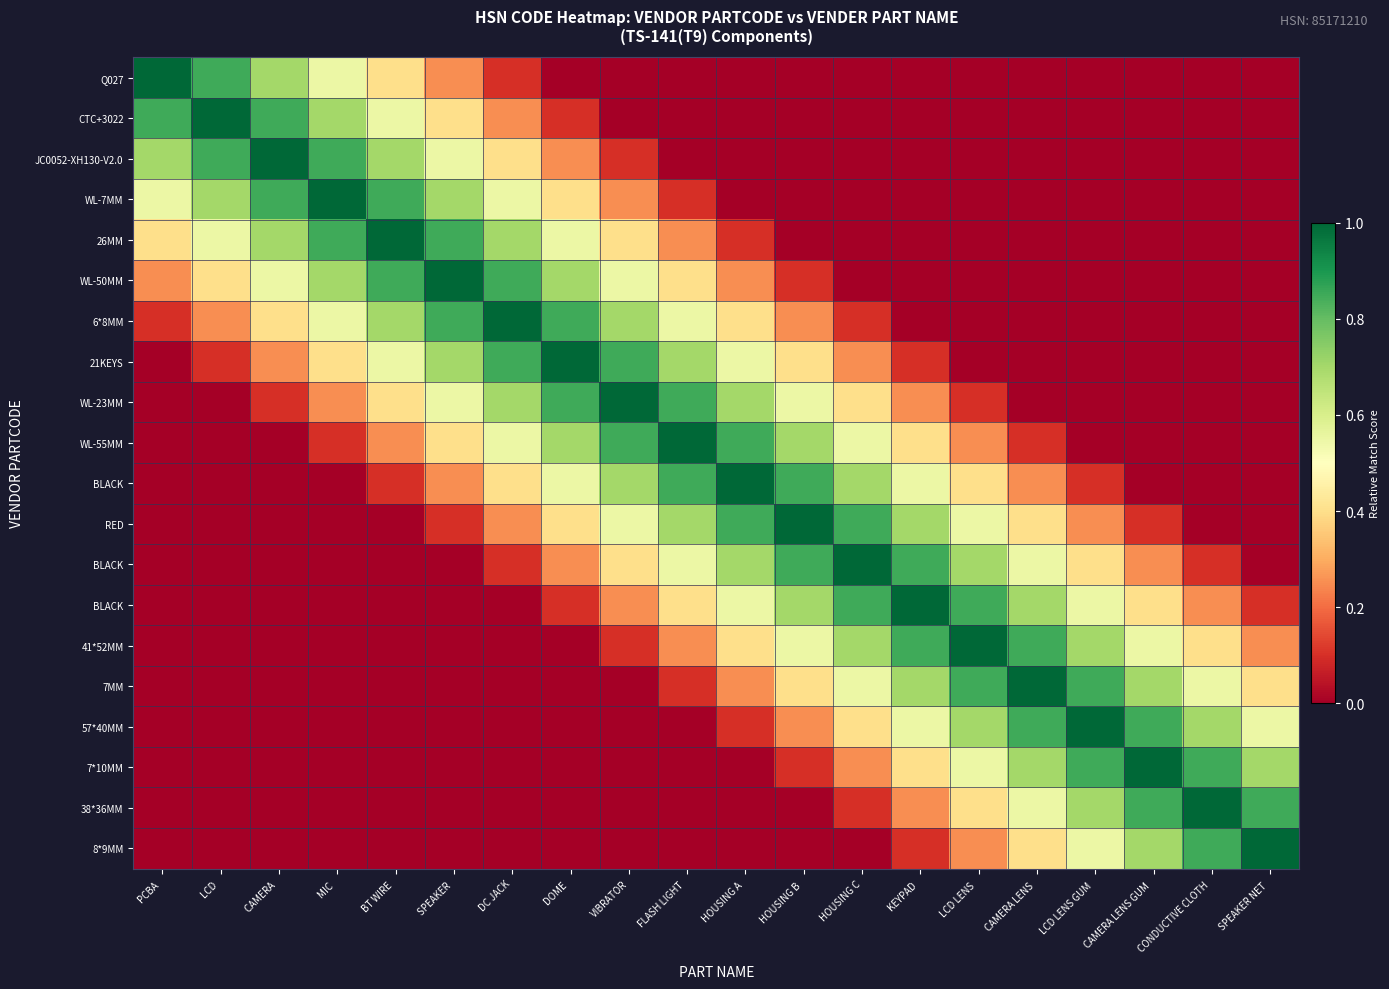

Count the number of categories in the chart.

20